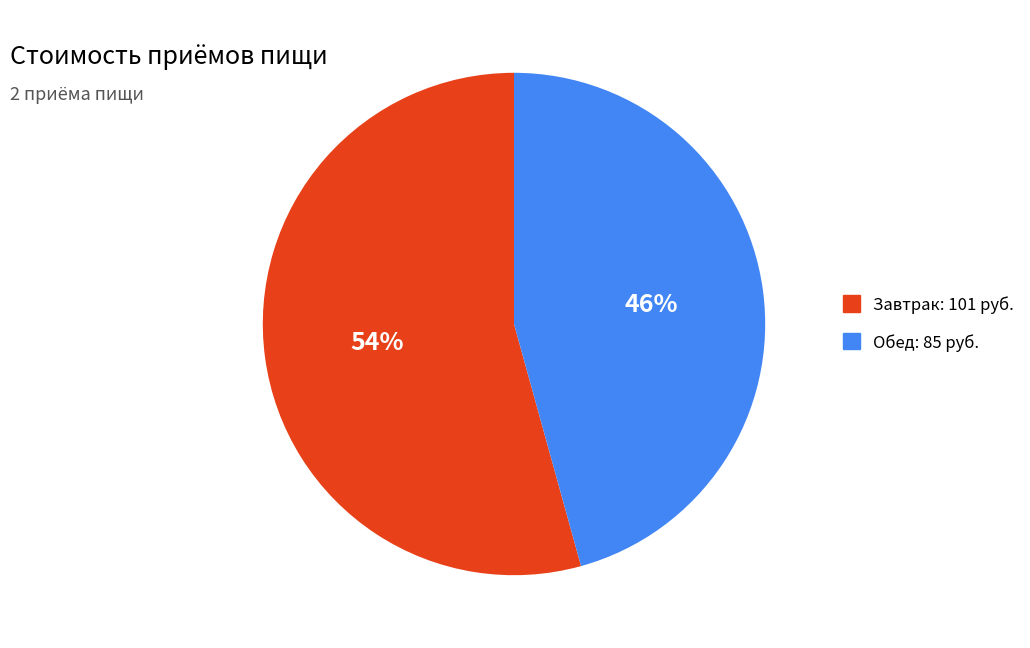

Is there any slice that represents more than half of the pie?

Yes